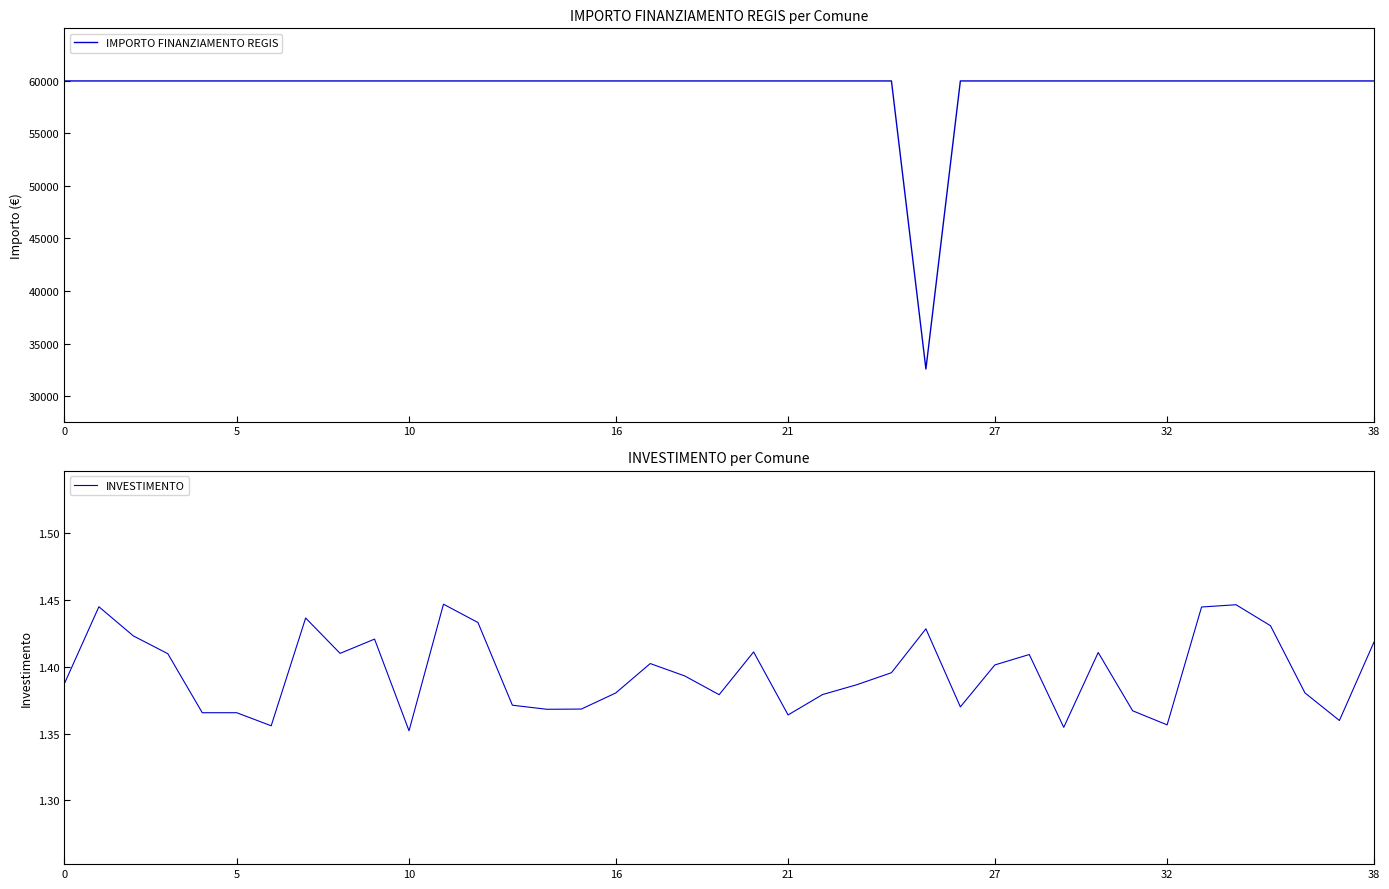

What is the difference between the maximum and minimum values in the IMPORTO FINANZIAMENTO REGIS series?

27377